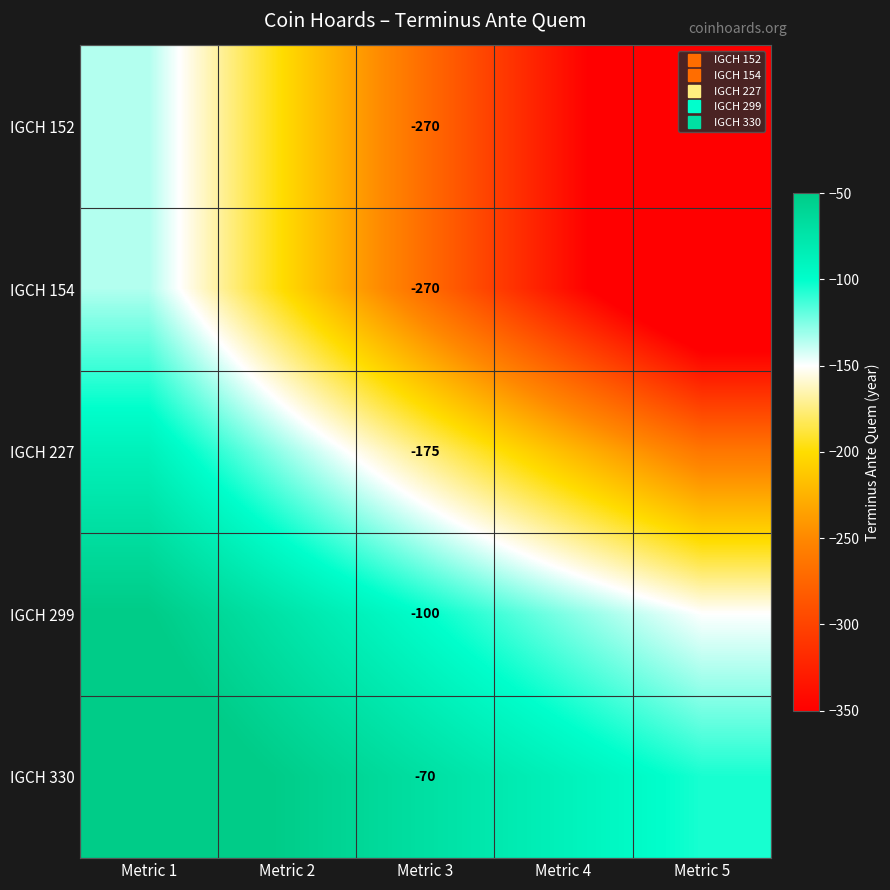

Count the number of data series in this chart.

5